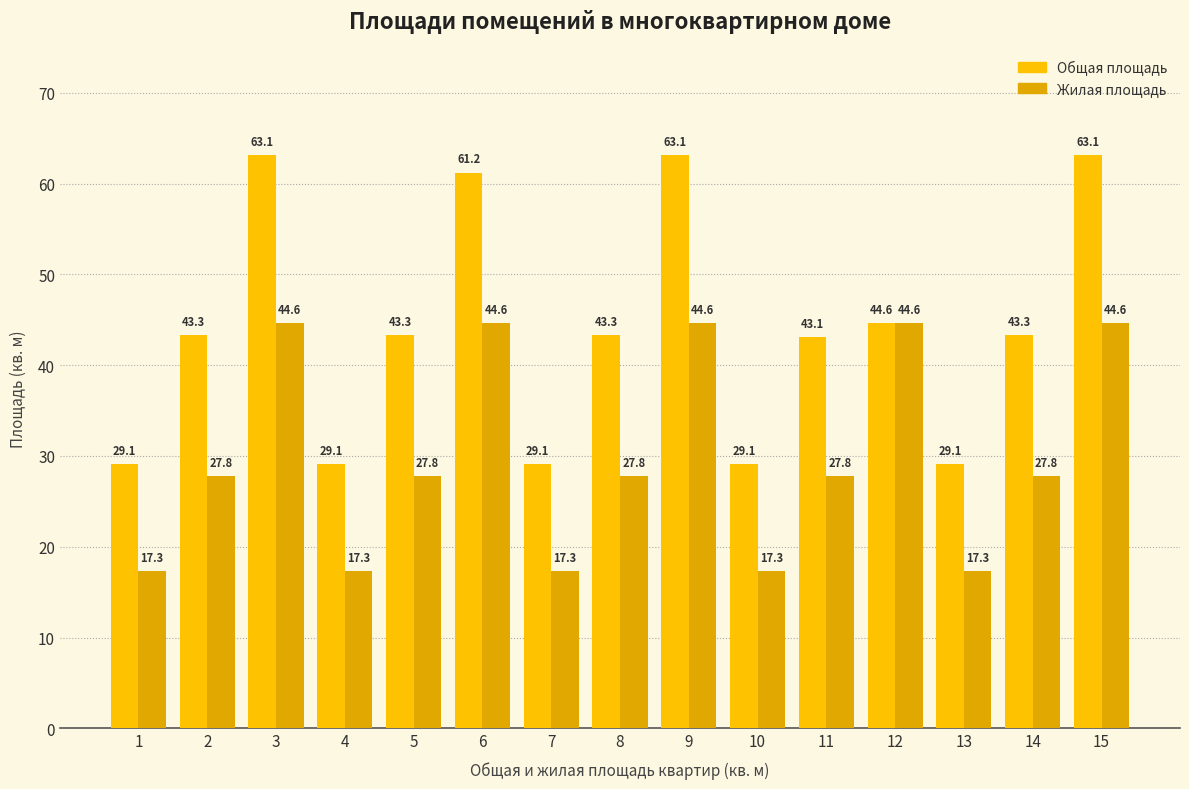

True or false: Жилая площадь has a value of 17.3 at 4.

True